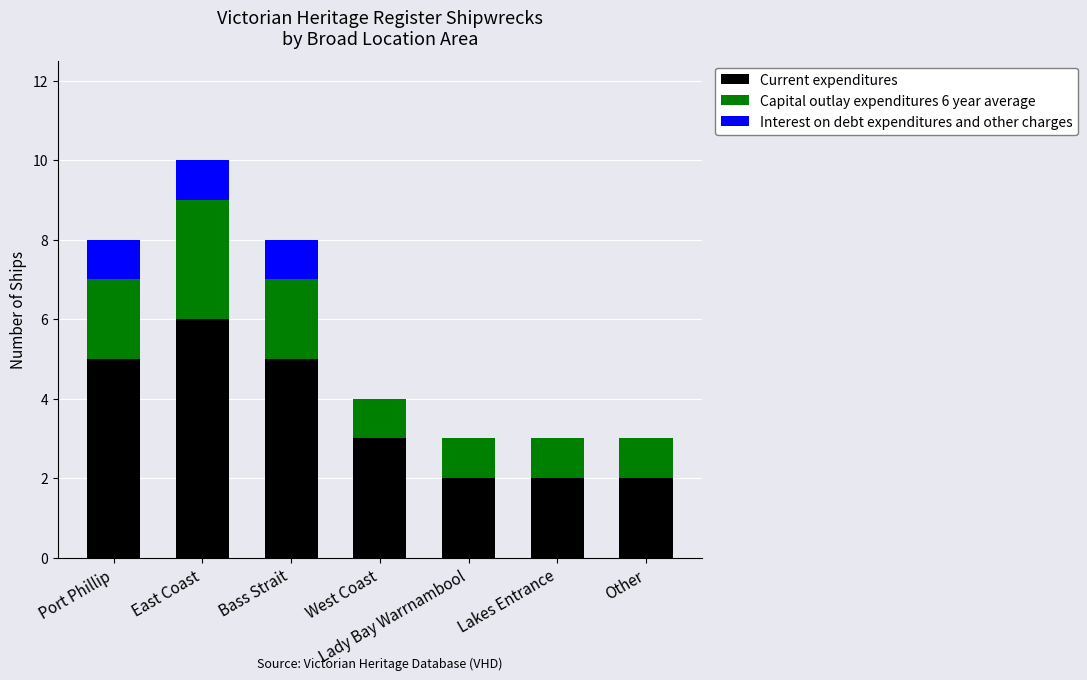

What is the difference between the Current expenditures values at Bass Strait and East Coast?

1